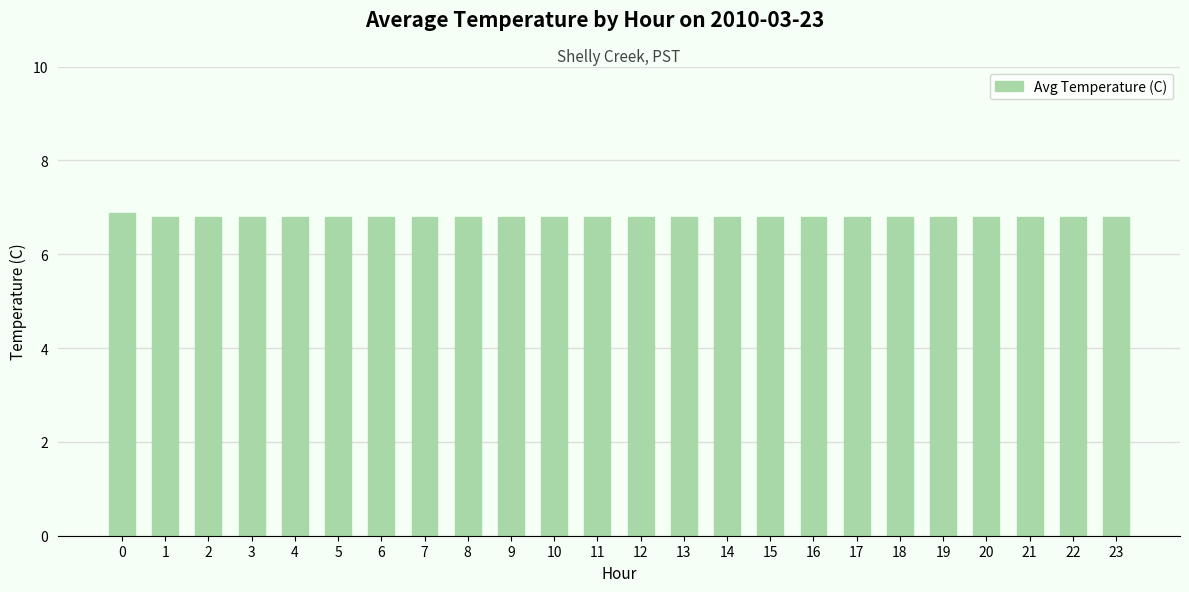

Count the values in the range 6 to 7.

24